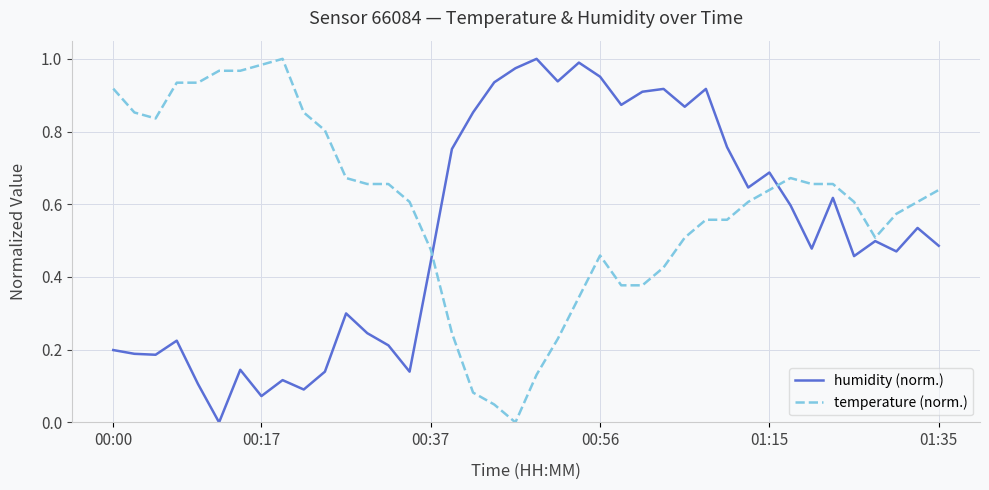

Which series has the largest total across all categories?

temperature (norm.)